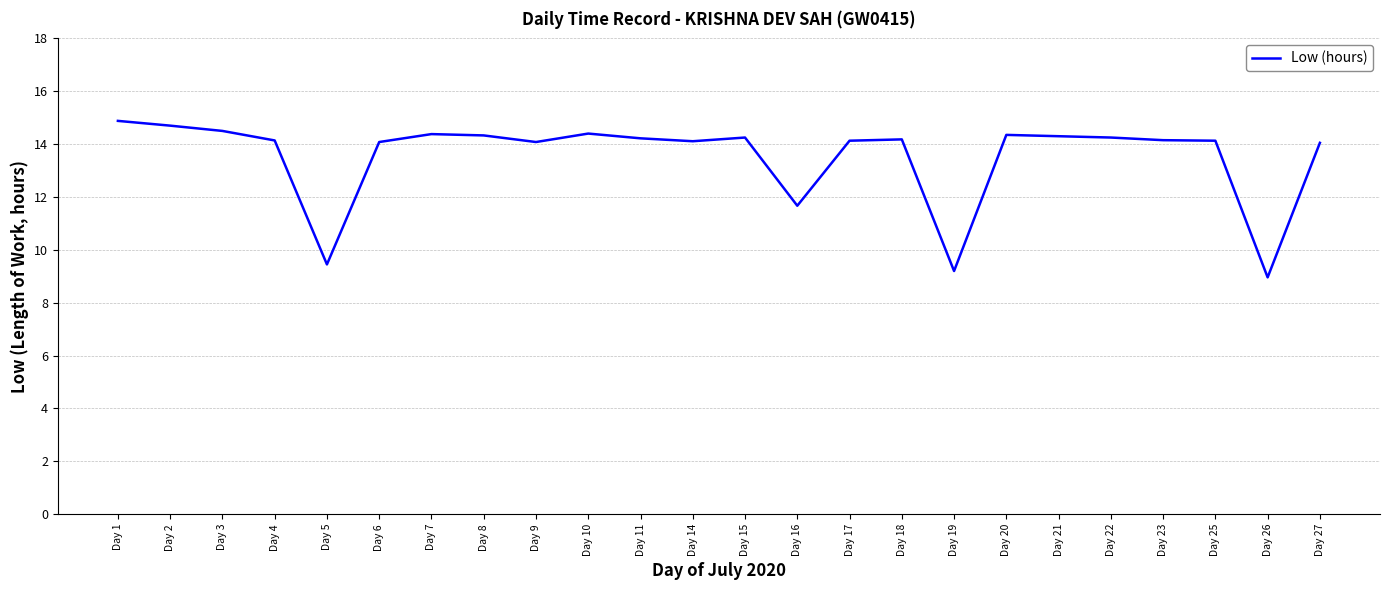

Is it true that the value at Day 8 is 22.5?

False